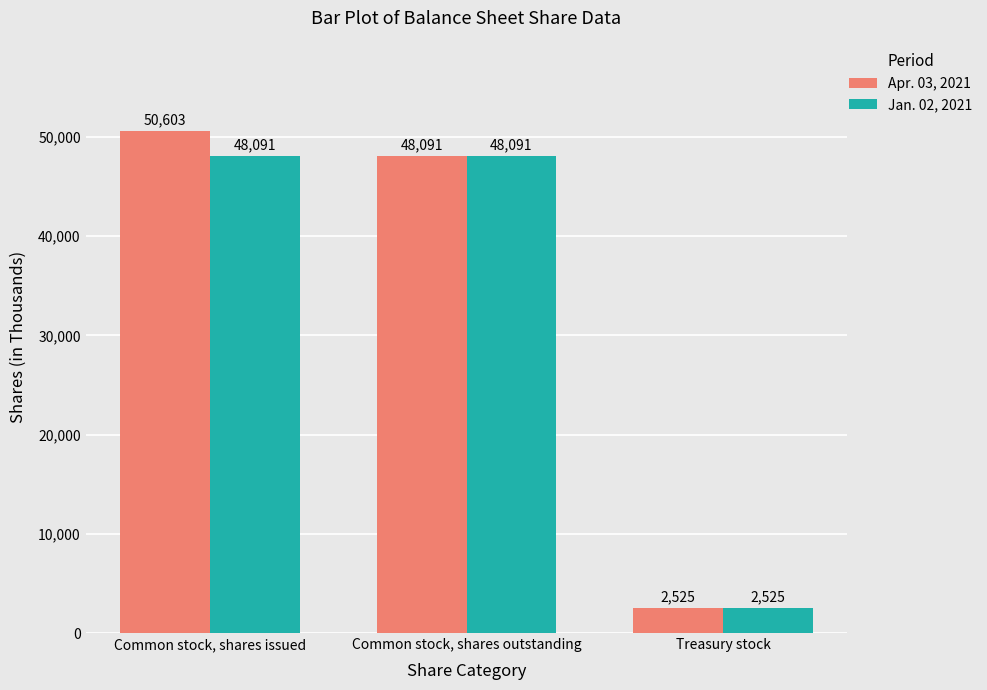

Is the value of Jan. 02, 2021 at Common stock, shares outstanding greater than the value of Apr. 03, 2021 at Treasury stock?

Yes